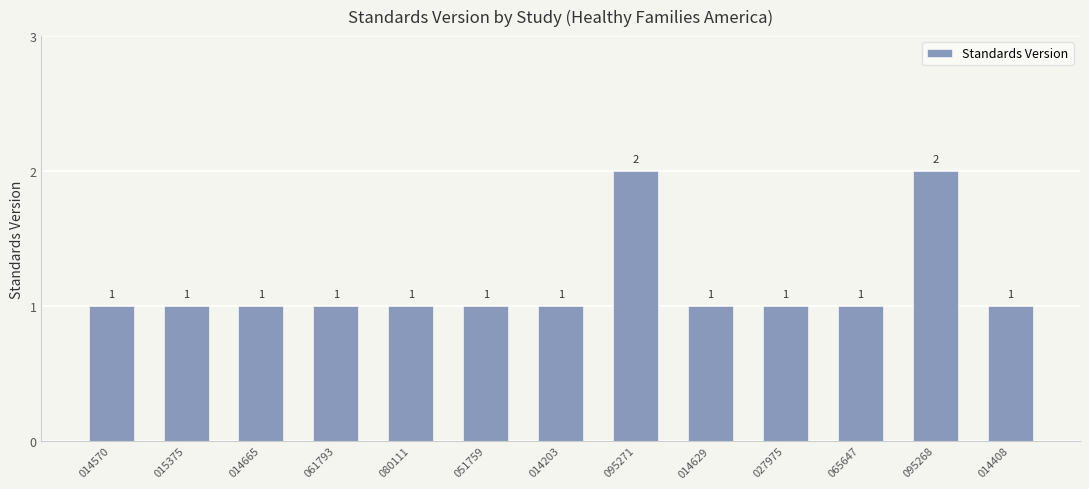

How many distinct data groups are displayed?

1